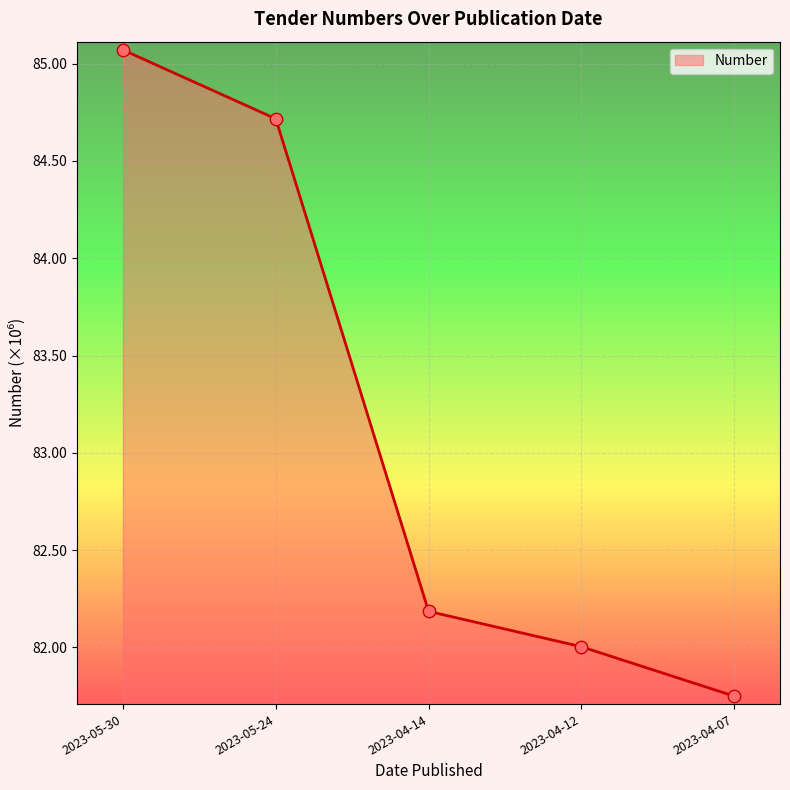

Approximately how many times larger is the value at 2023-05-30 compared to 2023-04-14?

1.0